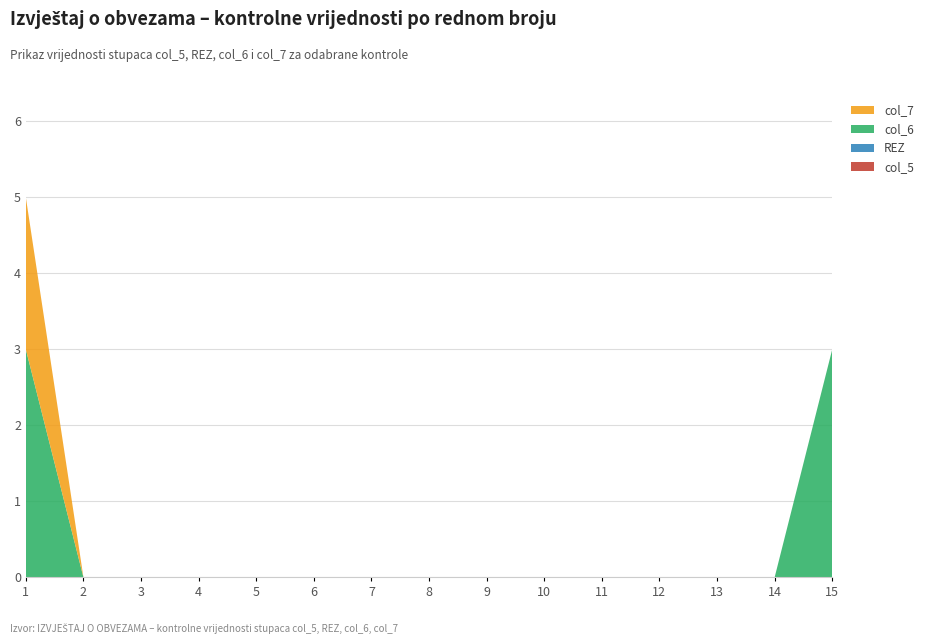

Reading left to right, list all the values displayed in this chart.

col_5: 0	0	0	0	0	0	0	0	0	0	0	0	0	0	0
REZ: 0	0	0	0	0	0	0	0	0	0	0	0	0	0	0
col_6: 3	0	0	0	0	0	0	0	0	0	0	0	0	0	3
col_7: 2	0	0	0	0	0	0	0	0	0	0	0	0	0	0